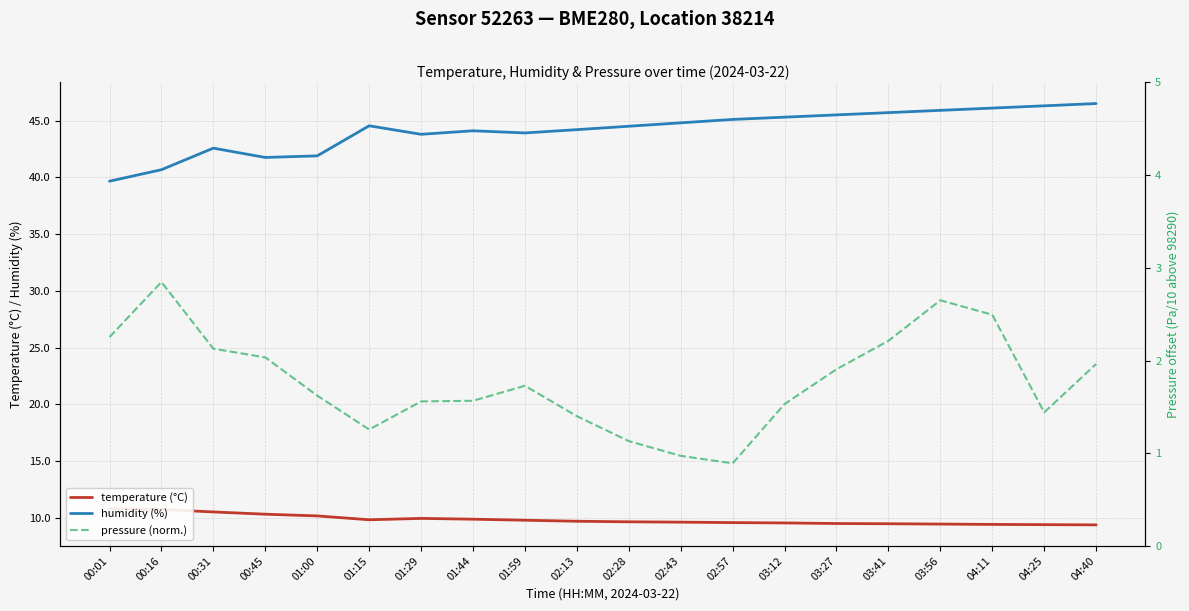

Is this an area chart (filled region under the line)?

No